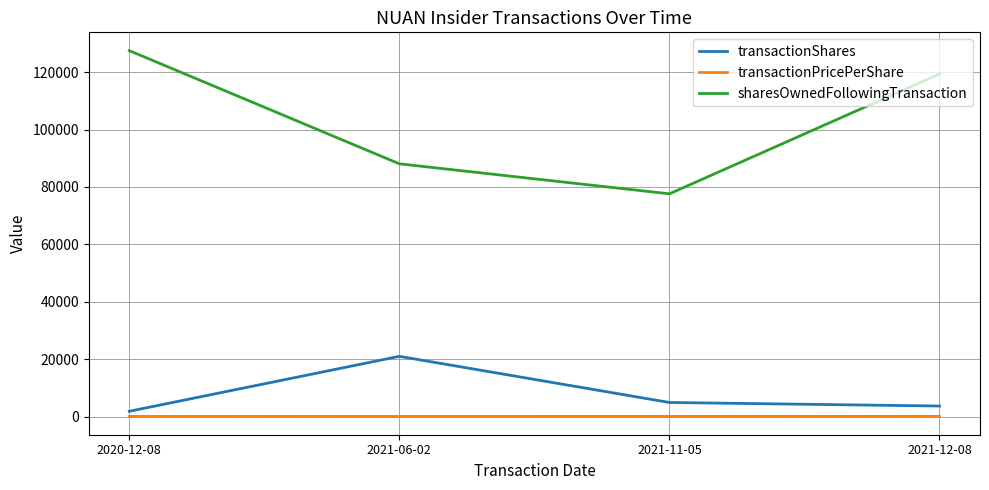

What is the difference between the transactionPricePerShare values at 2020-12-08 and 2021-11-05?

13.1